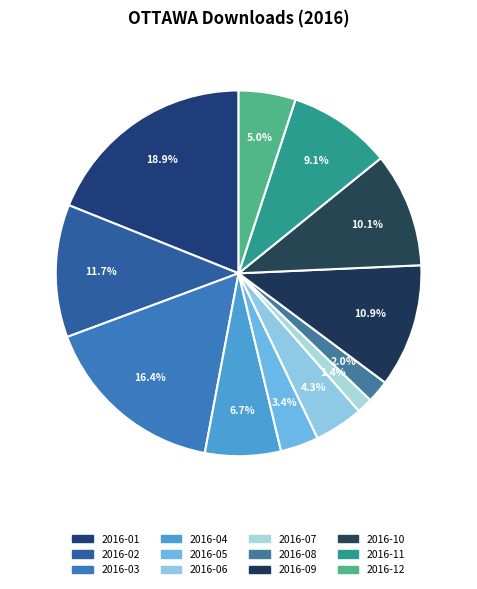

How many segments does this pie chart have?

12